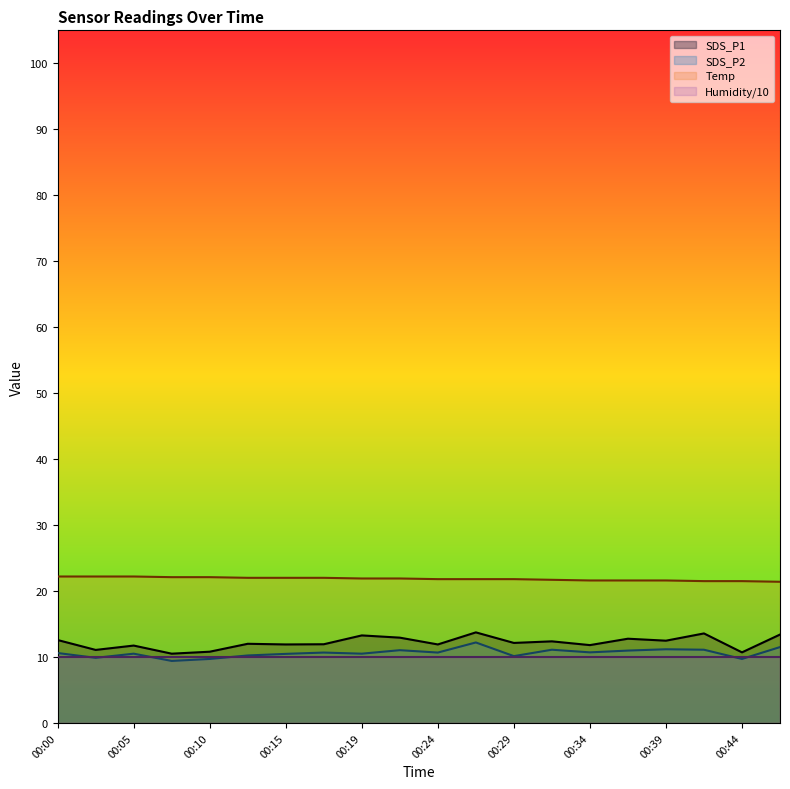

True or false: SDS_P2 and Temp intersect in this chart.

False